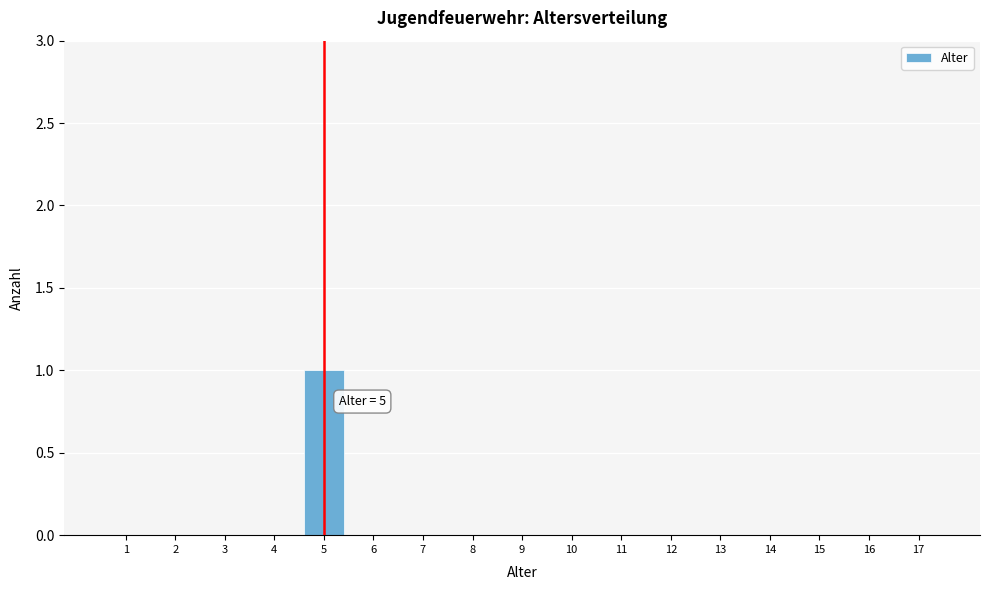

Reading left to right, list all the values displayed in this chart.

1=0	2=0	3=0	4=0	5=1	6=0	7=0	8=0	9=0	10=0	11=0	12=0	13=0	14=0	15=0	16=0	17=0